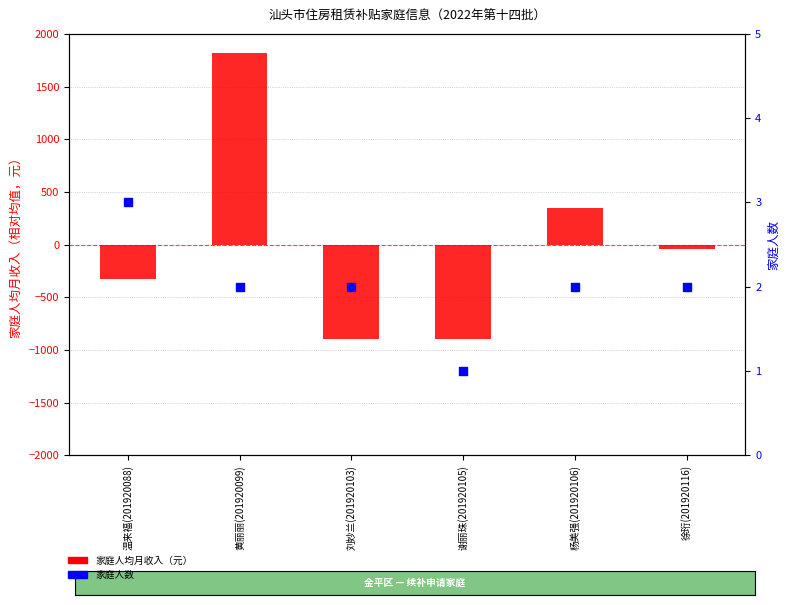

Which series has the largest total across all categories?

家庭人数